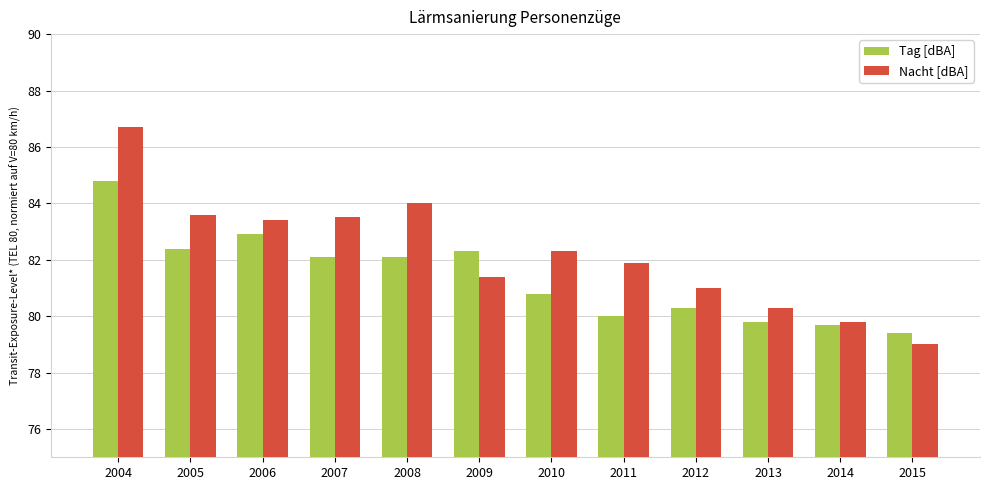

What is the total value across all series at 2013?

160.1